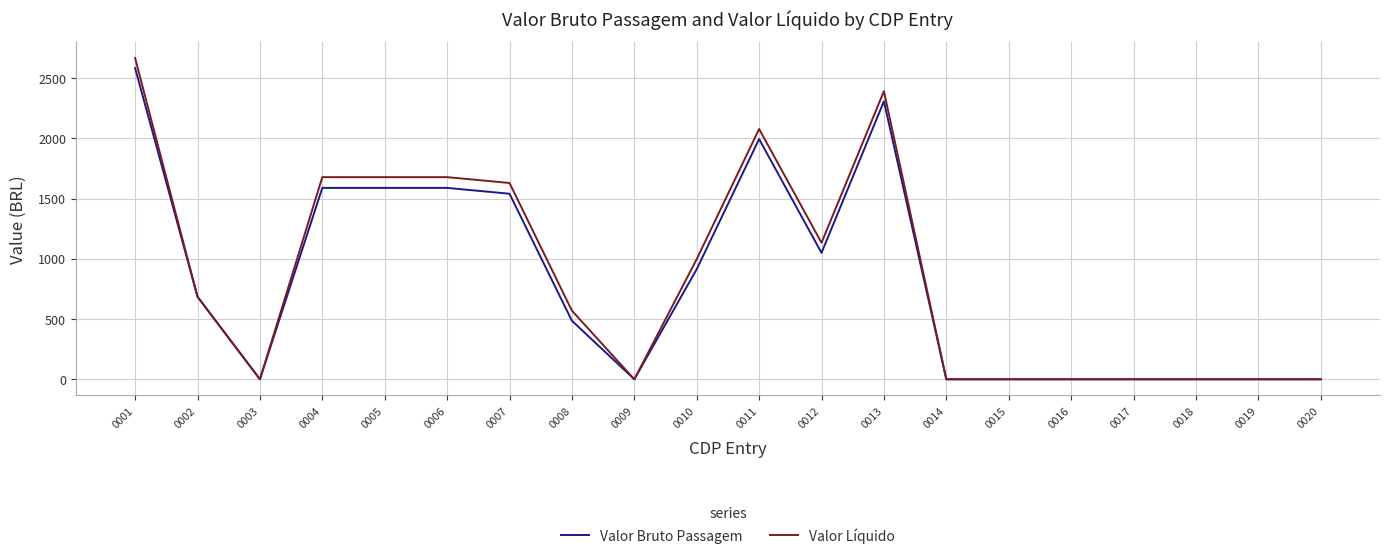

Which series has the largest range (max minus min)?

Valor Líquido